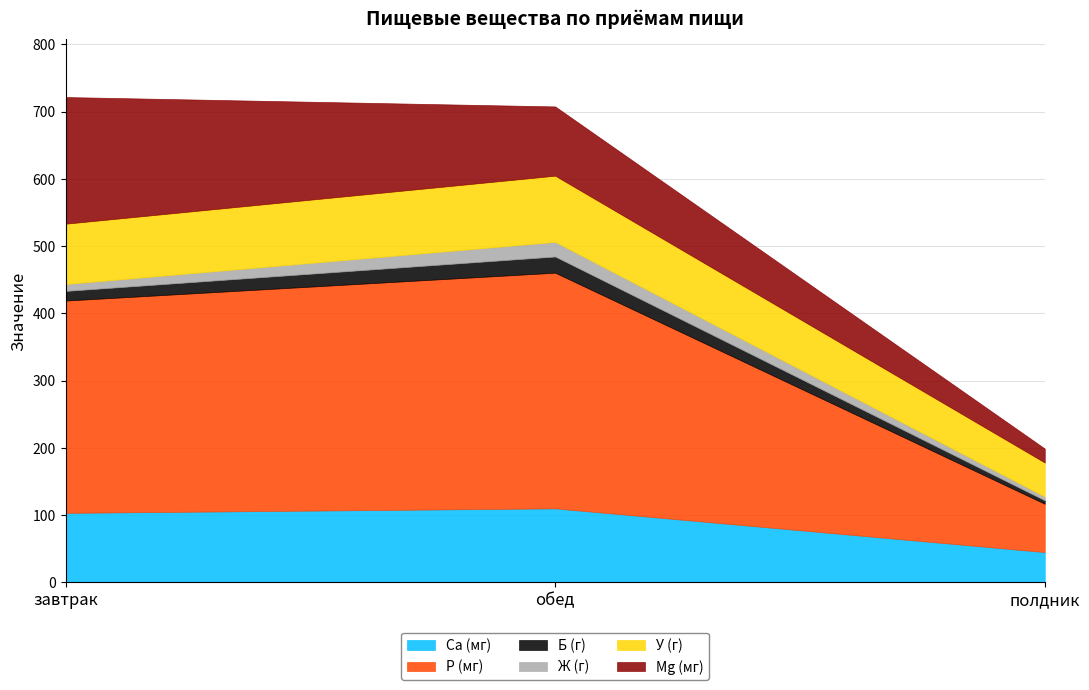

What are all the series names shown in the legend?

Ca (мг), P (мг), Б (г), Ж (г), У (г), Mg (мг)